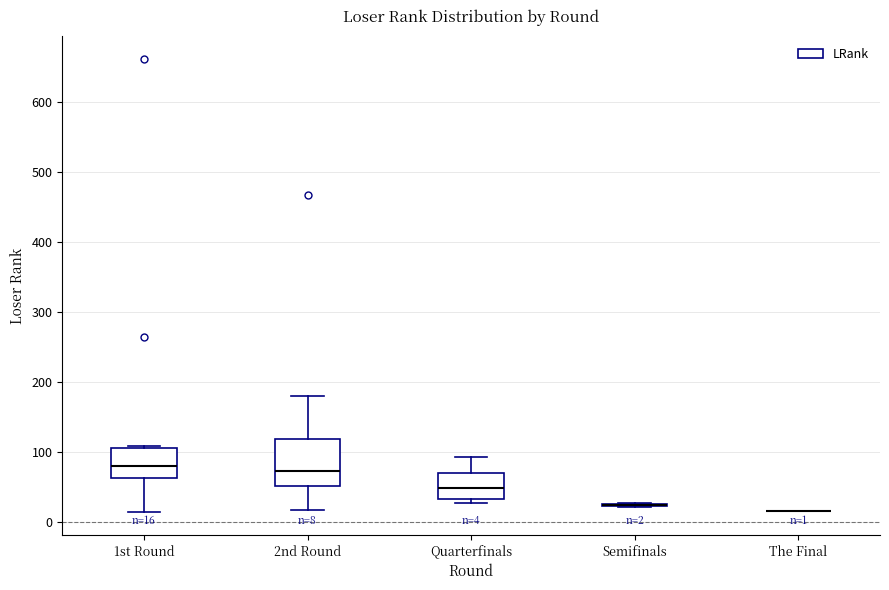

Comparing the boxes themselves (not the whiskers), which one is the tallest?

2nd Round